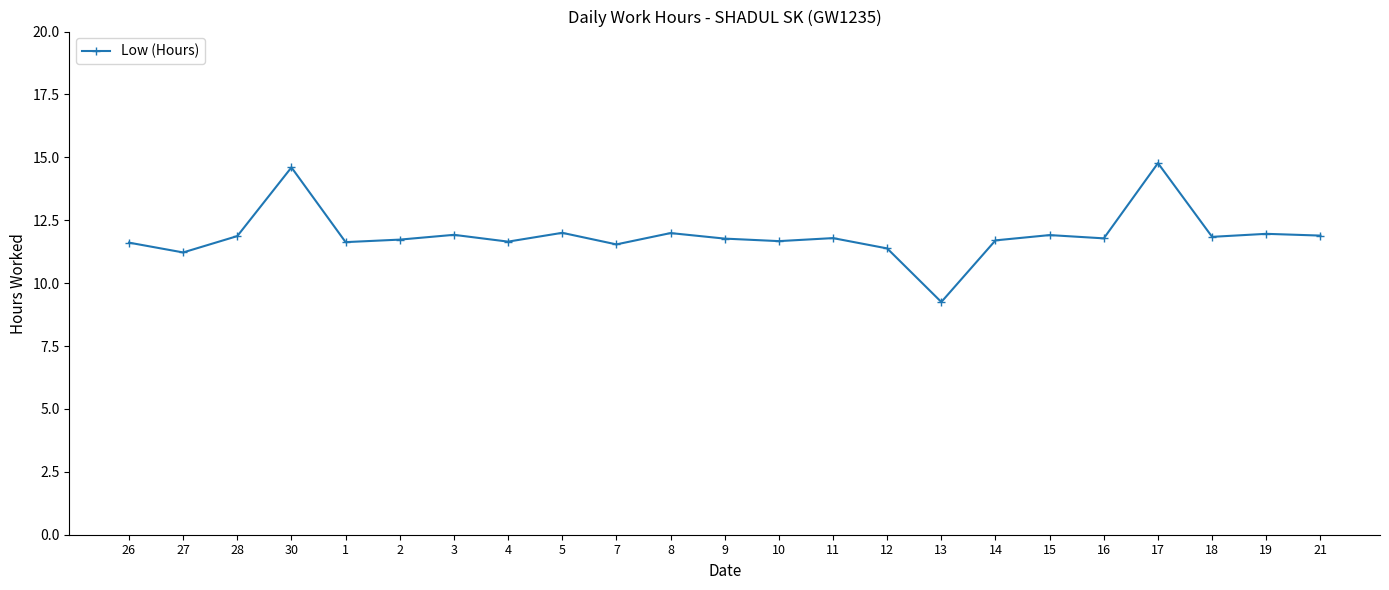

What is the difference between the second highest and second lowest values?

3.4